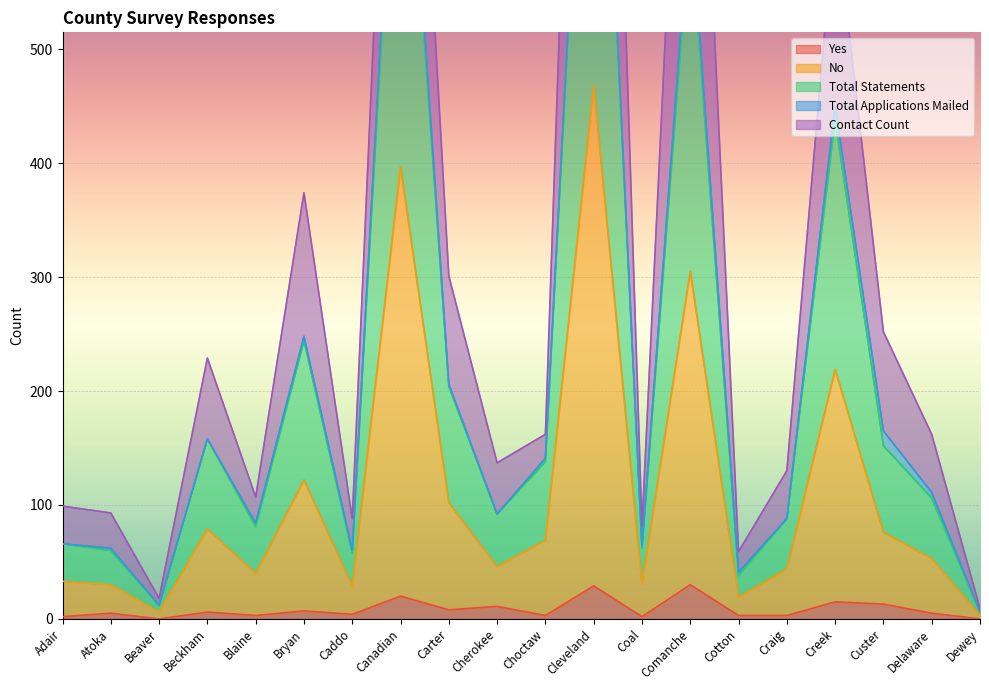

The Yes series shows 0 at Beaver. True or false?

True